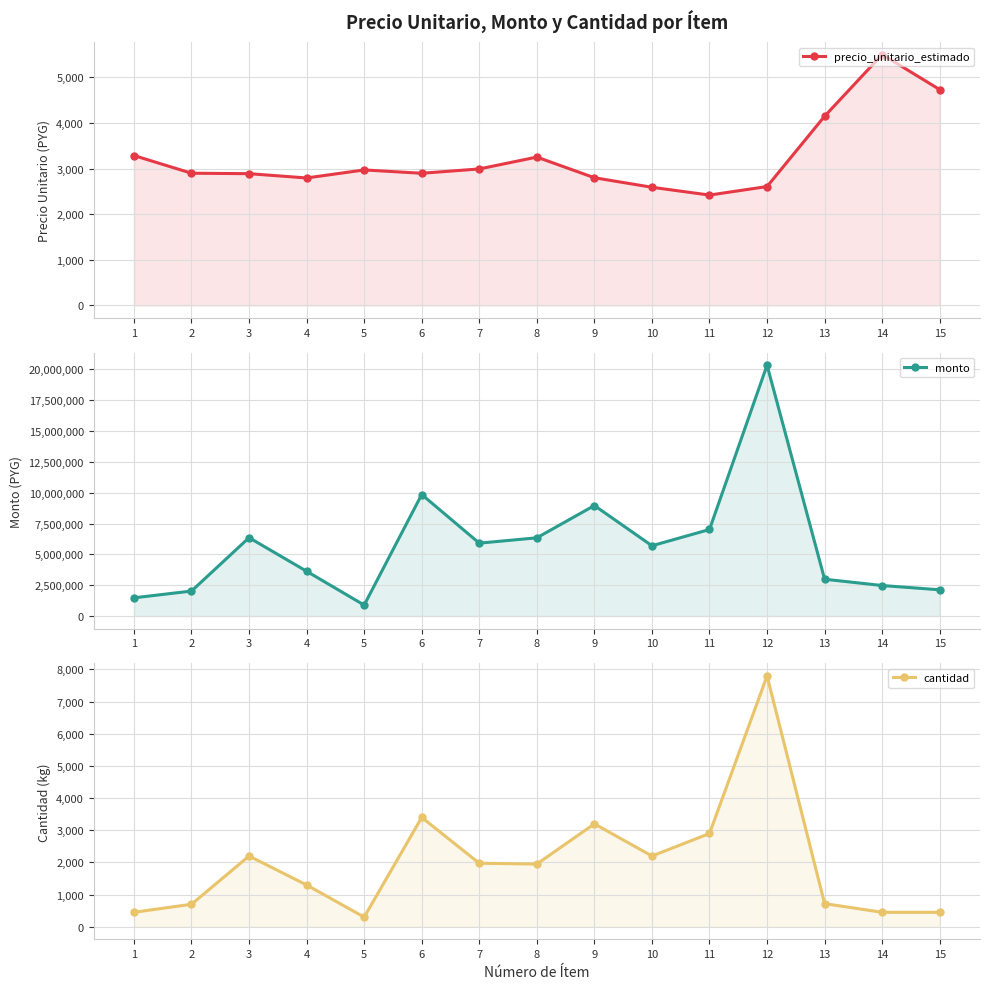

What is the sum of all precio_unitario_estimado values?

48772